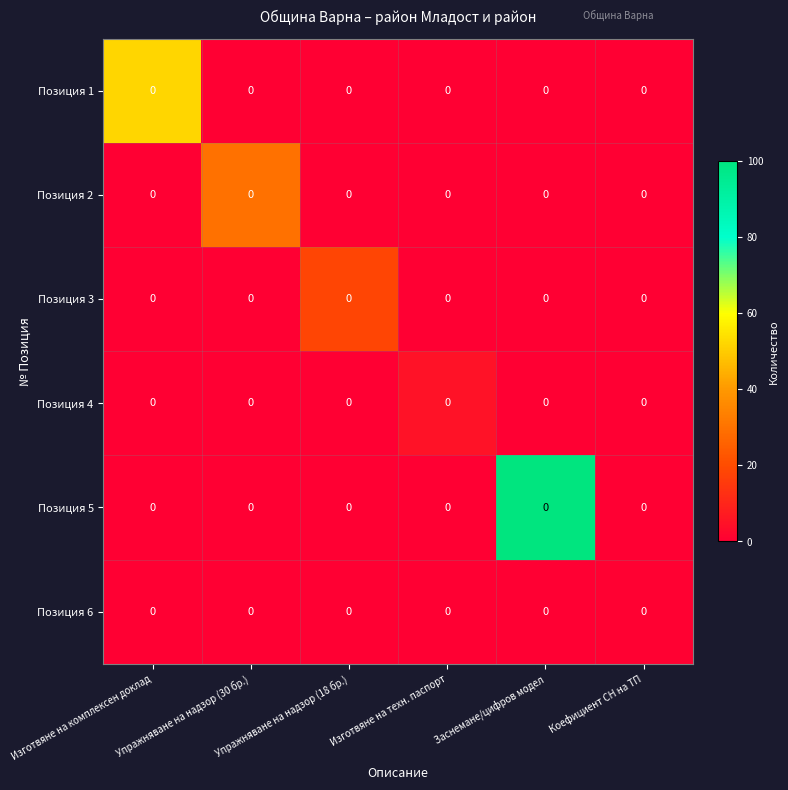

The Позиция 6 series shows 0.0 at Изготвяне на техн. паспорт. True or false?

True